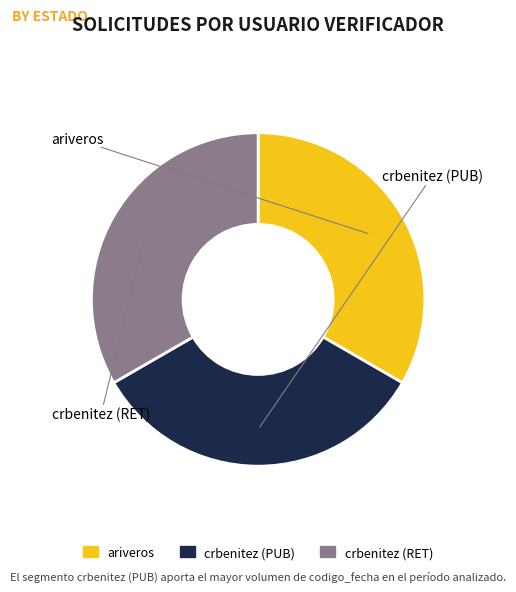

Is the sum of ariveros and crbenitez (PUB) greater than half?

Yes